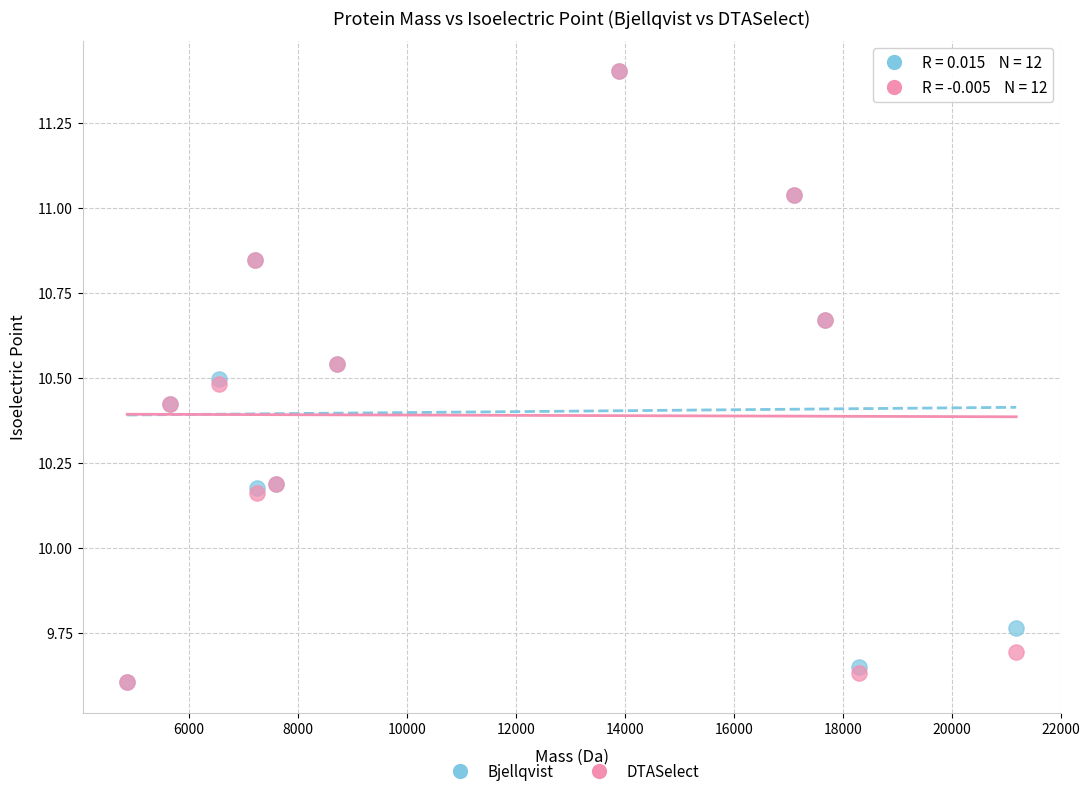

What are all the series names shown in the legend?

Bjellqvist, DTASelect